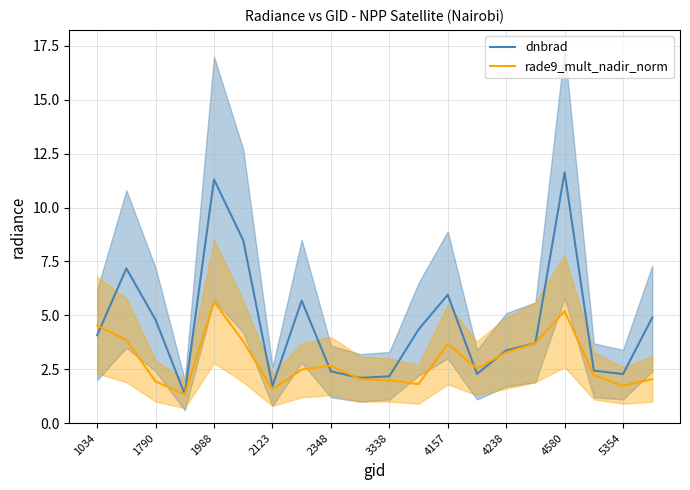

Which series has the largest total across all categories?

dnbrad